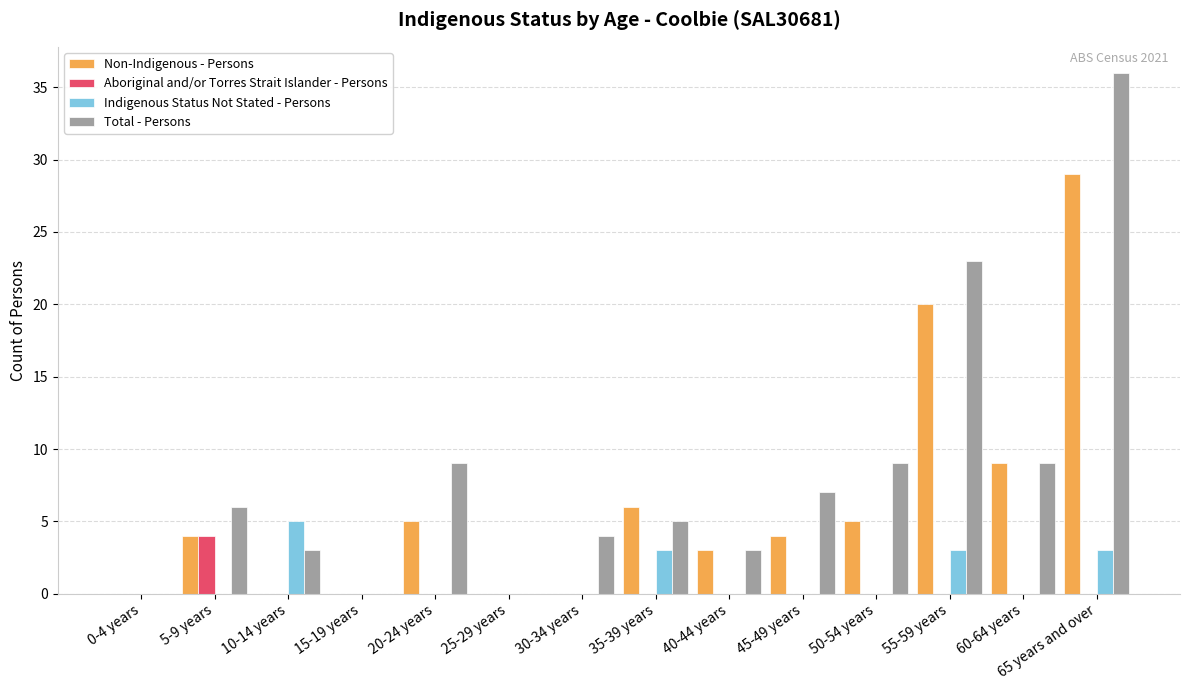

What are all the series names shown in the legend?

Non-Indigenous - Persons, Aboriginal and/or Torres Strait Islander - Persons, Indigenous Status Not Stated - Persons, Total - Persons